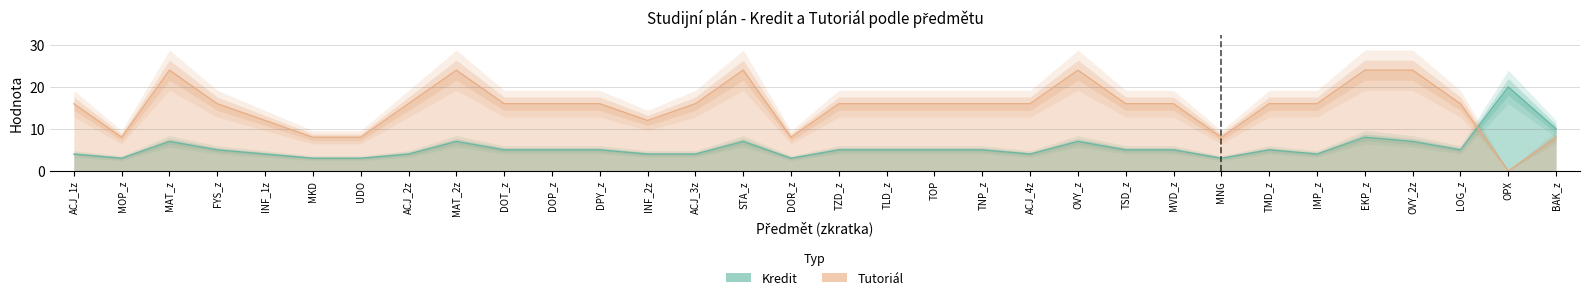

The Kredit series shows 2 at LOG_z. True or false?

False